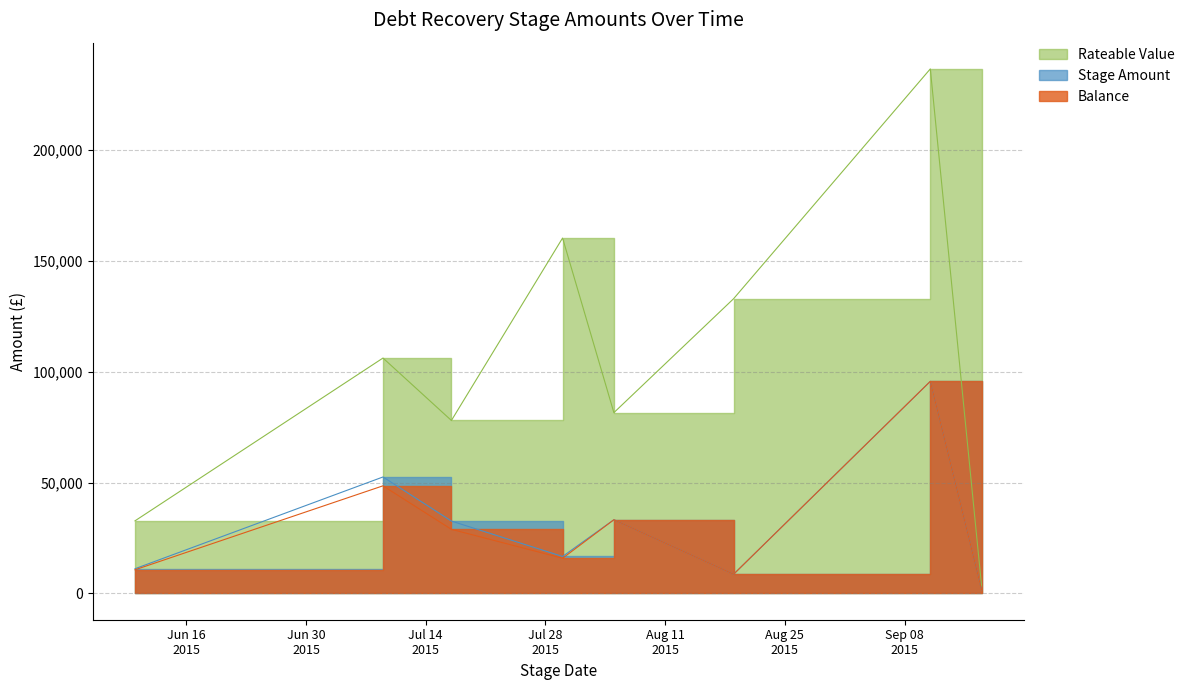

Which category has the highest value across all series?

2015-09-11